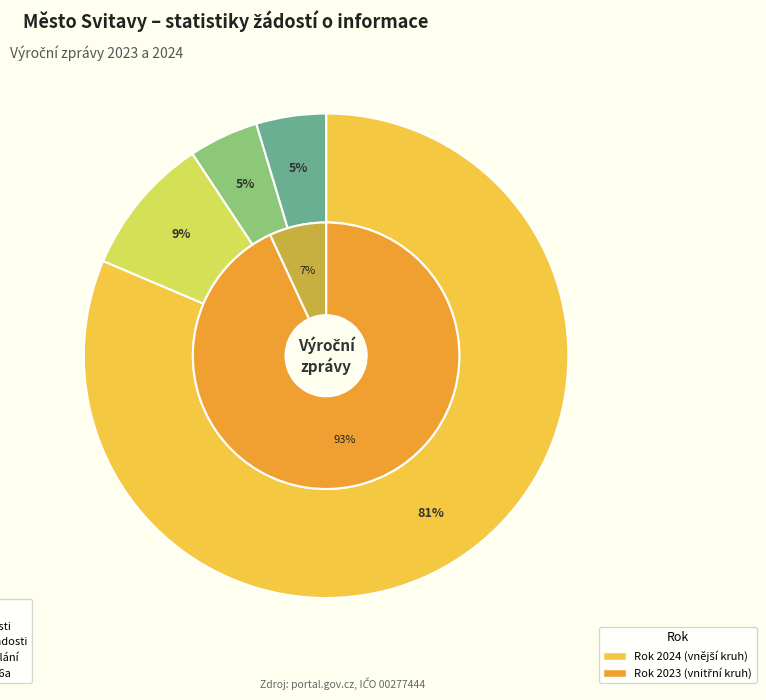

Count the number of slices in the pie.

5